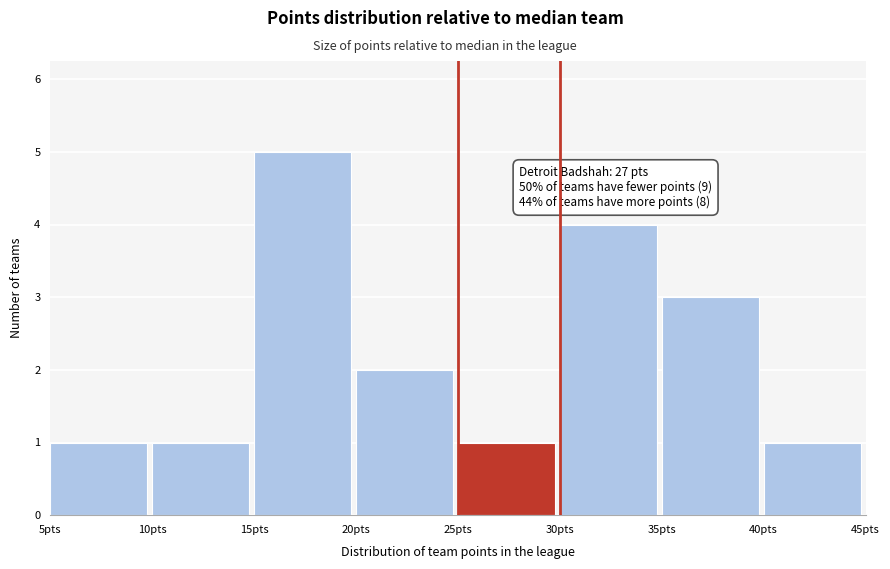

Over which range of the x-axis is the bar tallest?

15 to 20